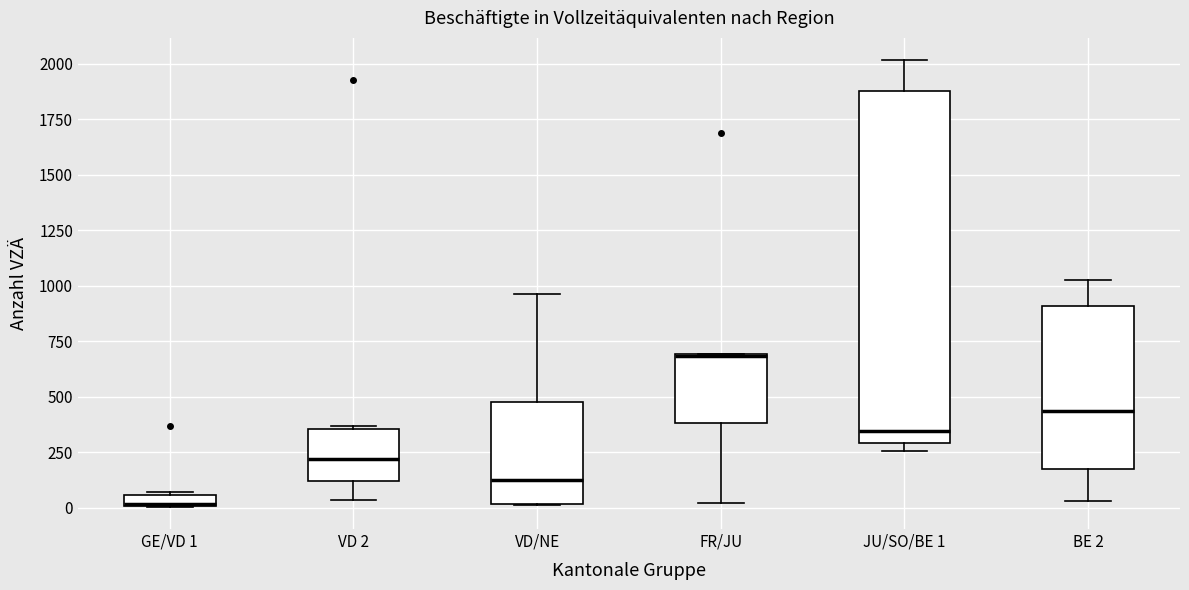

Which box has the lowest median line?

GE/VD 1